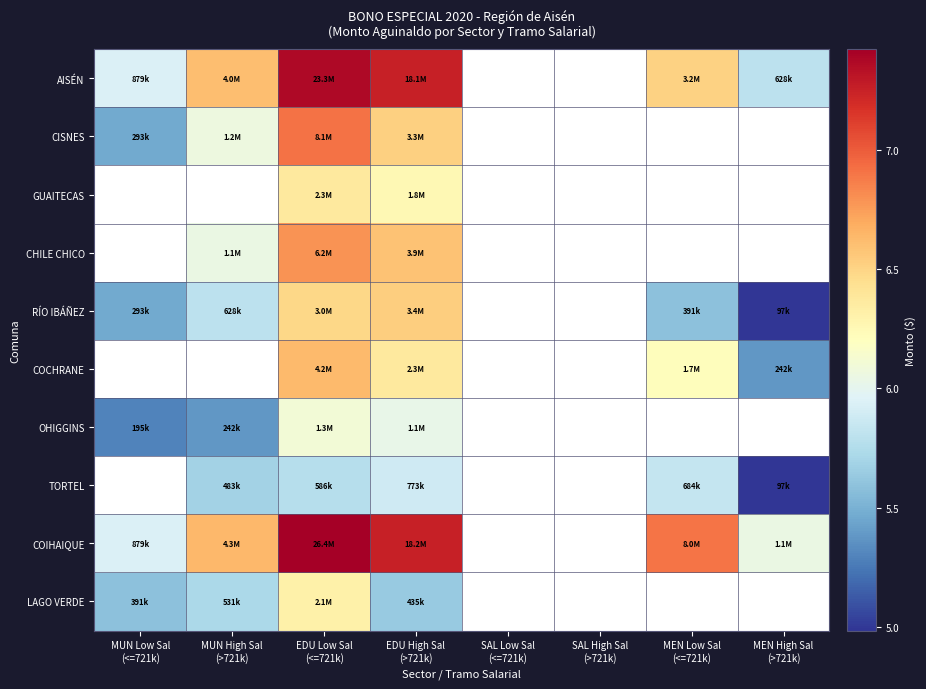

What is the maximum value shown in the chart?

7.4